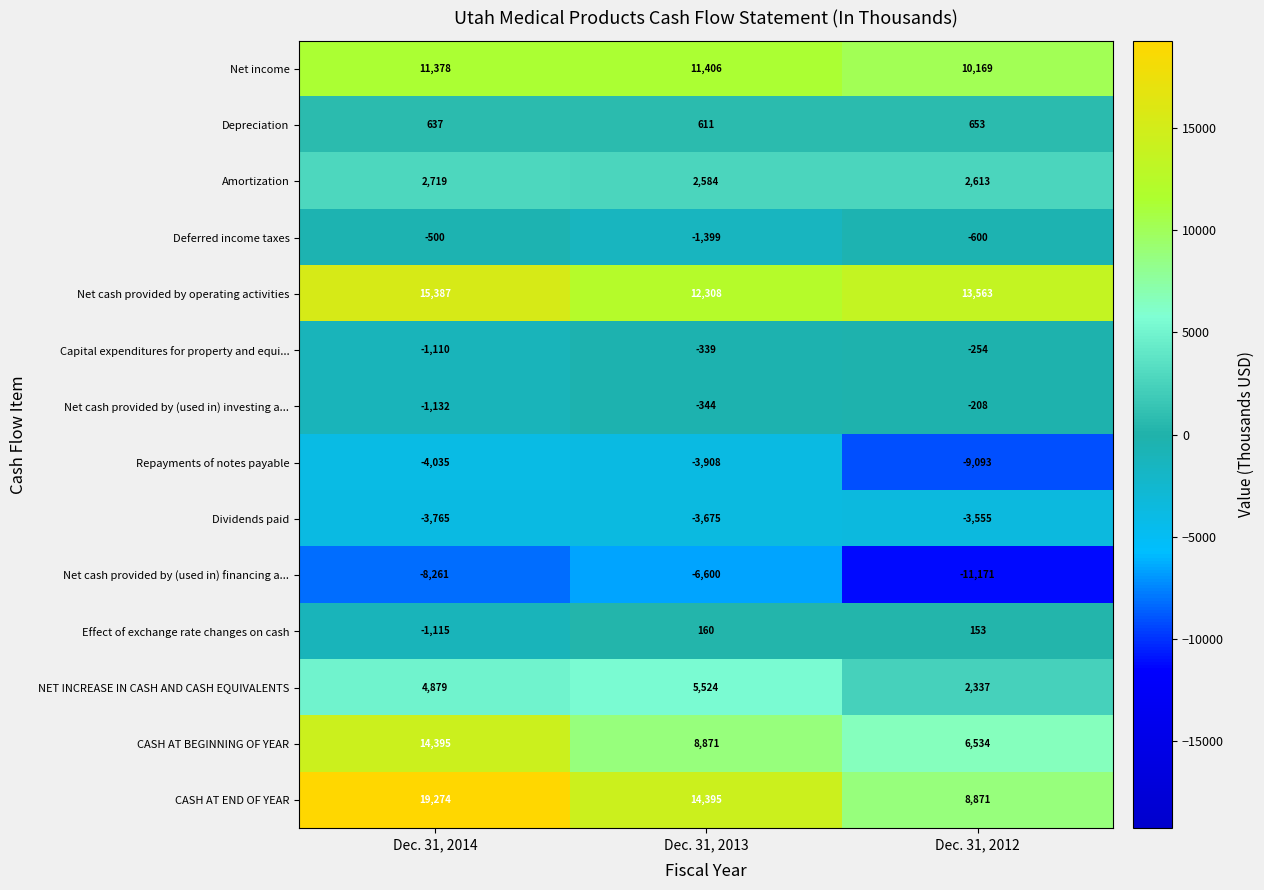

Count the Net cash provided by operating activities values in the range 12308 to 15387.

3